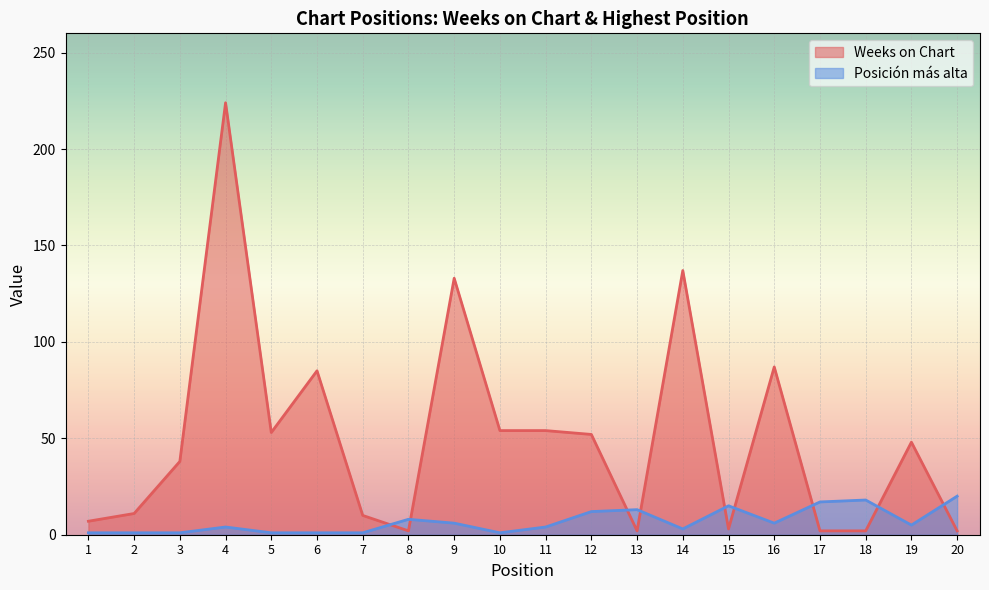

What is the value of the Posición más alta point at the 11th from the left?

4